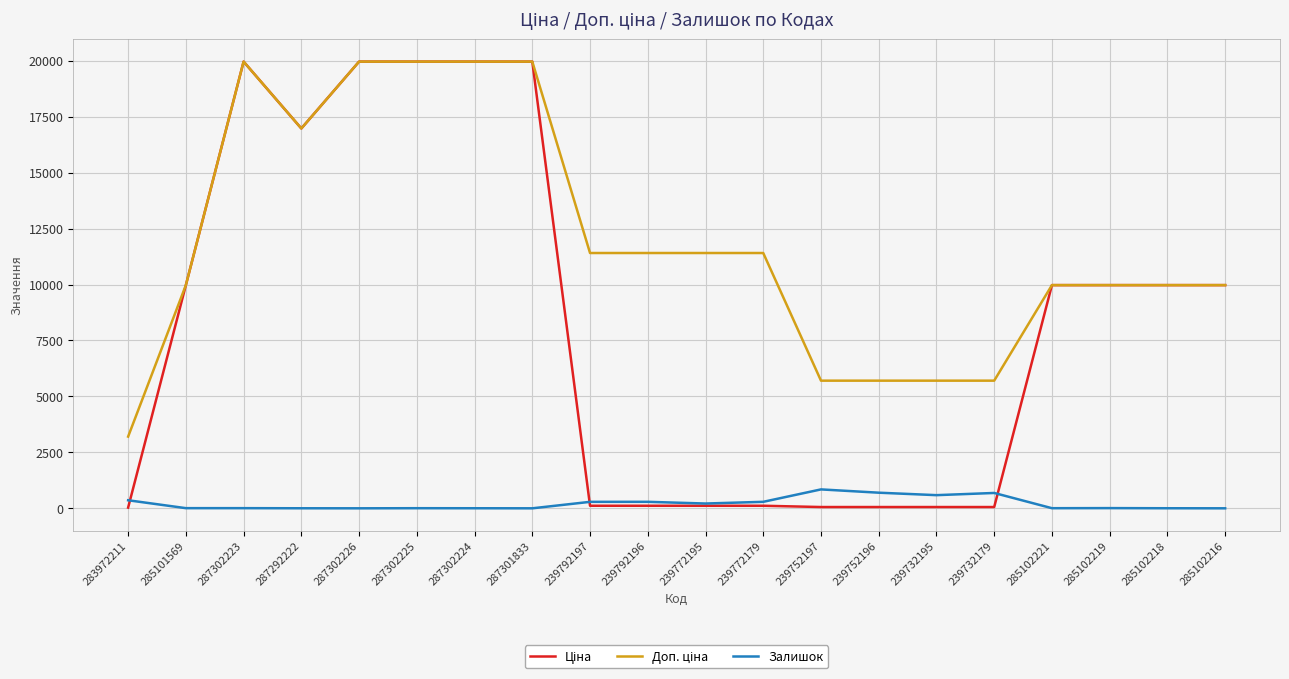

The Залишок series shows 0.0 at 285102216. True or false?

True